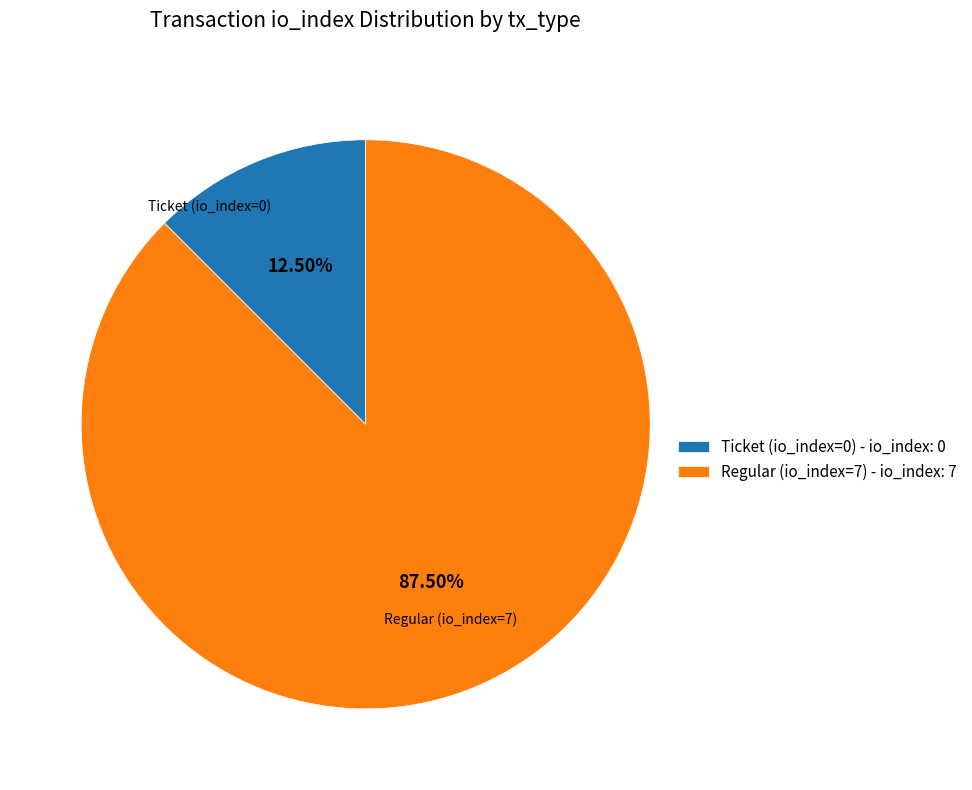

Combined, do Regular (io_index=7) and Ticket (io_index=0) account for over 50%?

Yes